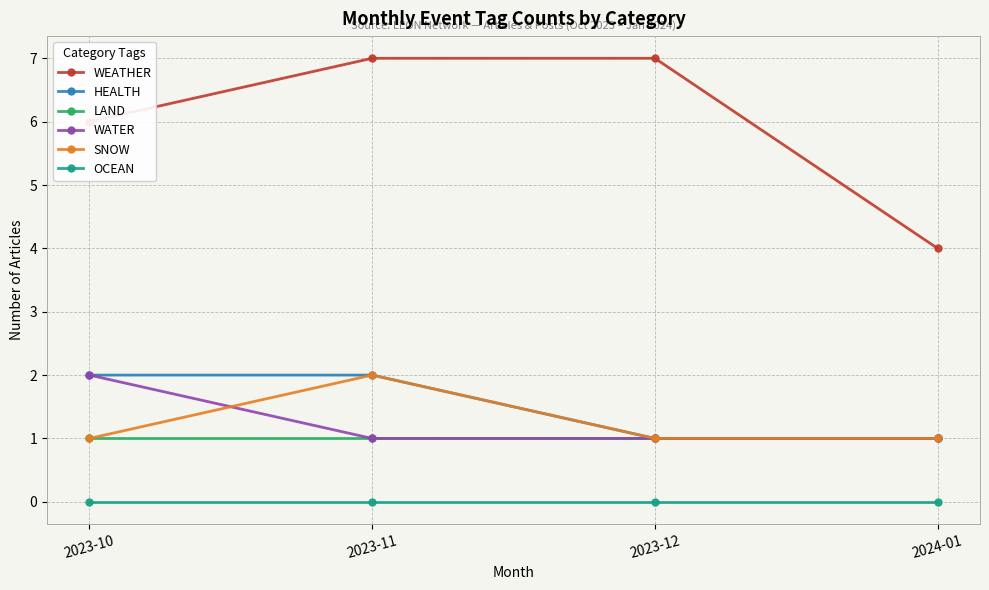

True or false: OCEAN and SNOW intersect in this chart.

False